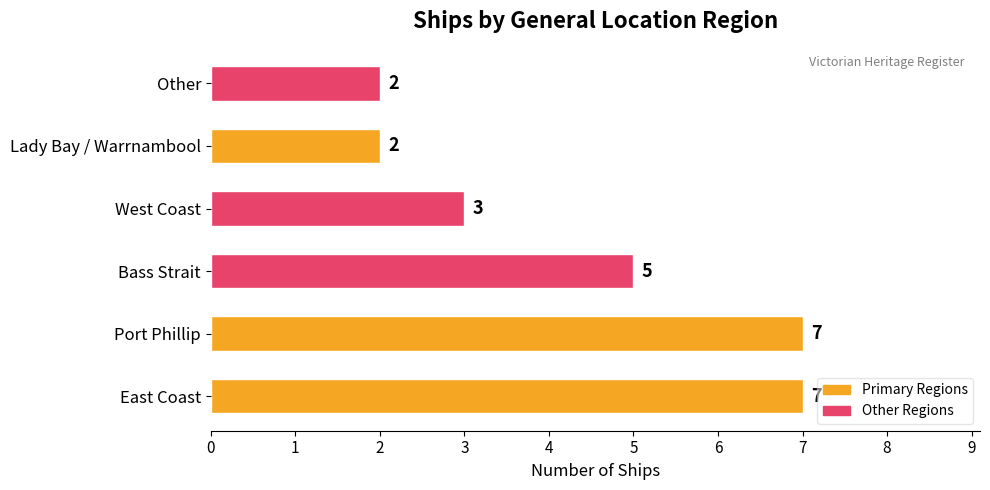

Reading bottom to top, list all the values displayed in this chart.

7	7	5	3	2	2